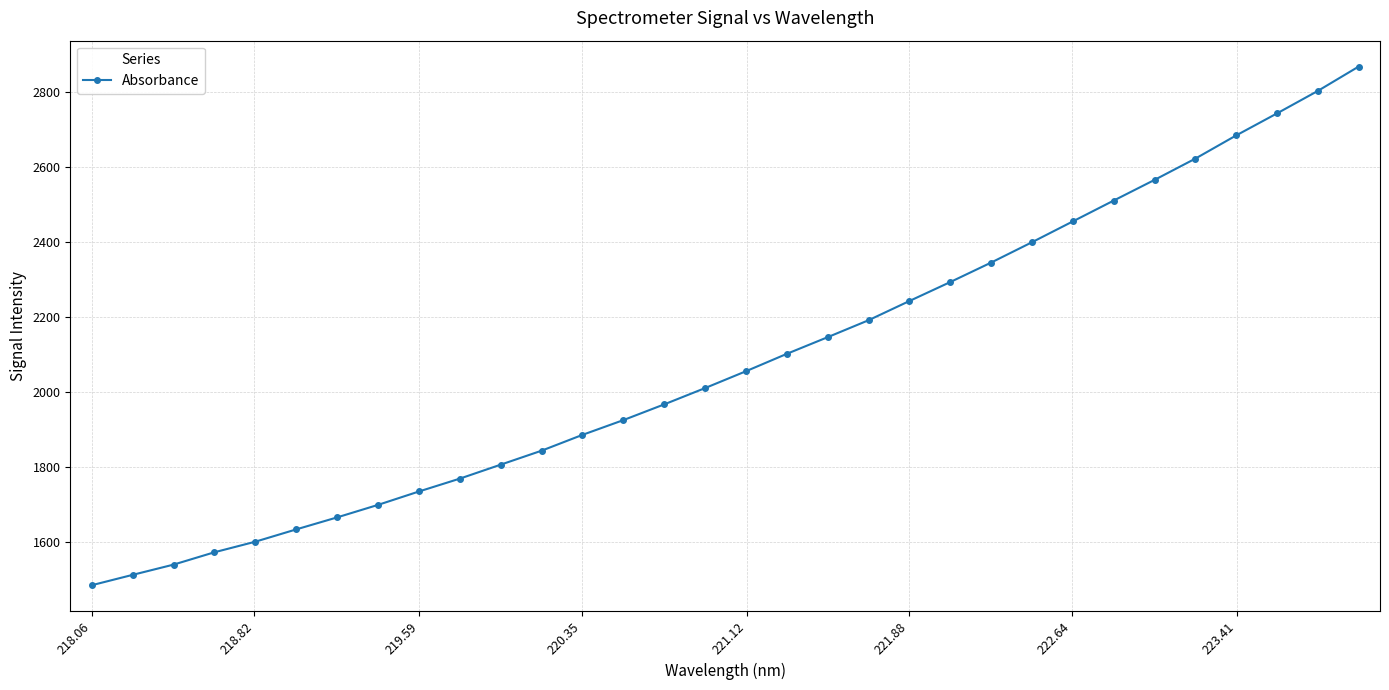

What is the maximum value shown in the chart?

2868.7